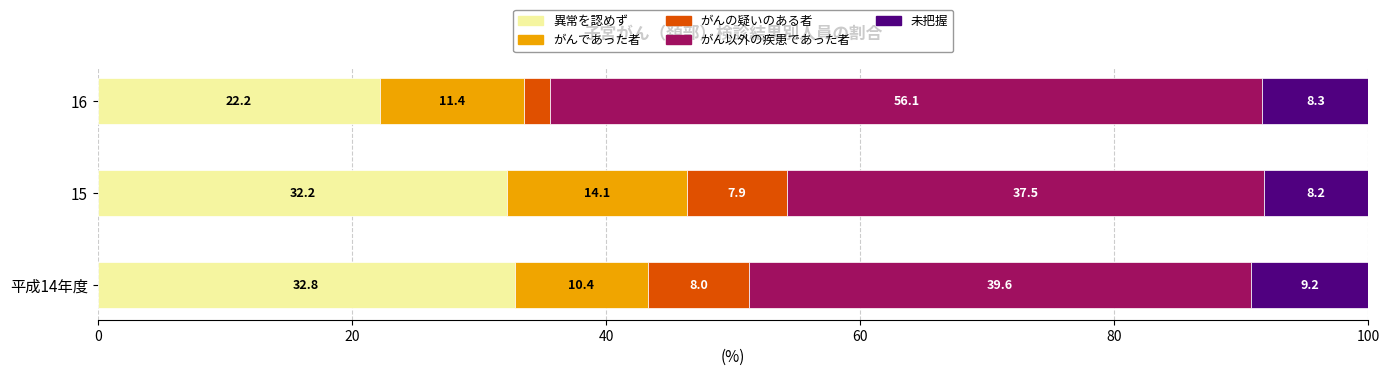

Which category has the highest value in the 異常を認めず series?

平成14年度